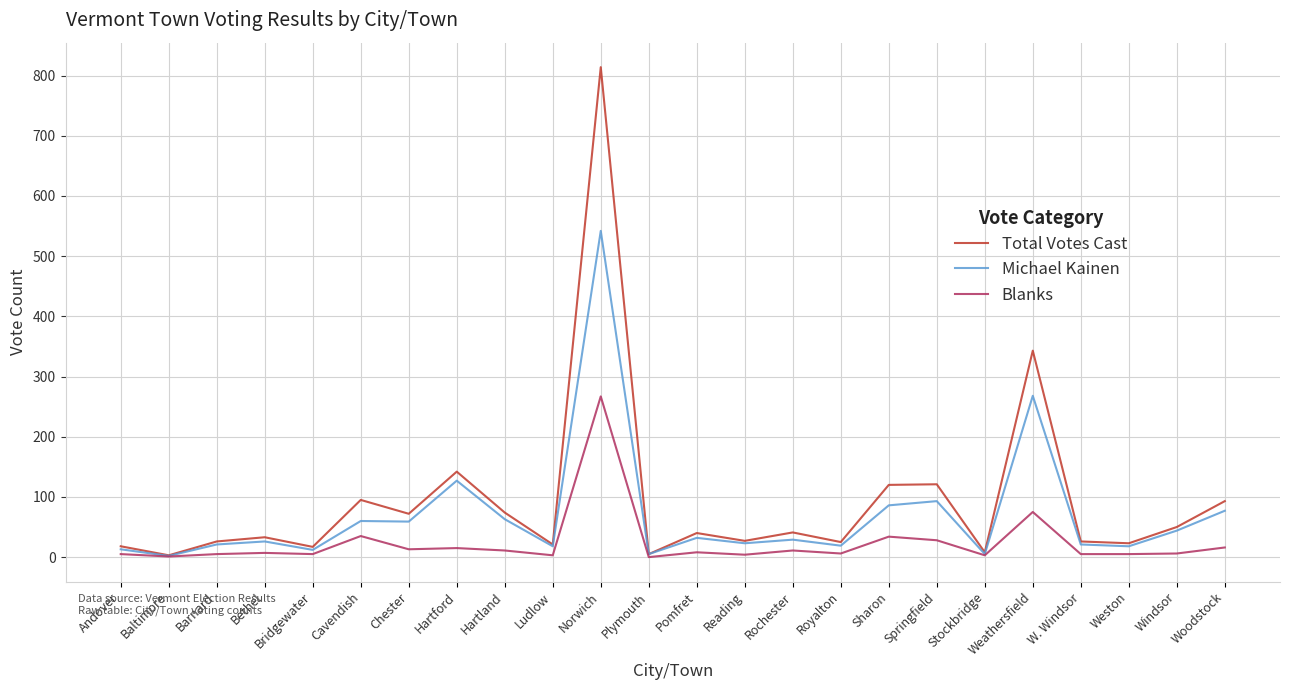

What is the difference between the highest and lowest values at Woodstock?

77